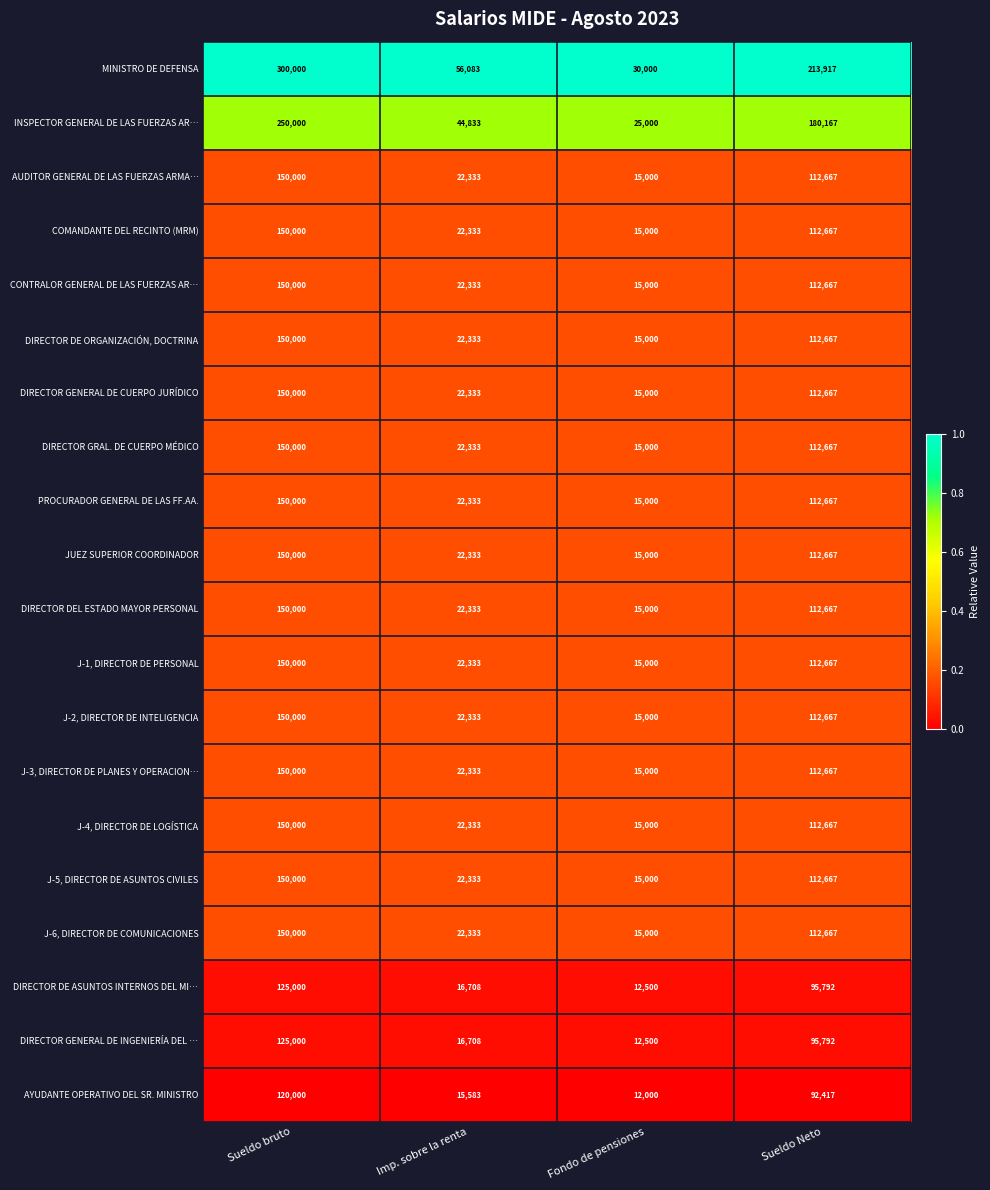

Which series has the widest spread of values?

MINISTRO DE DEFENSA